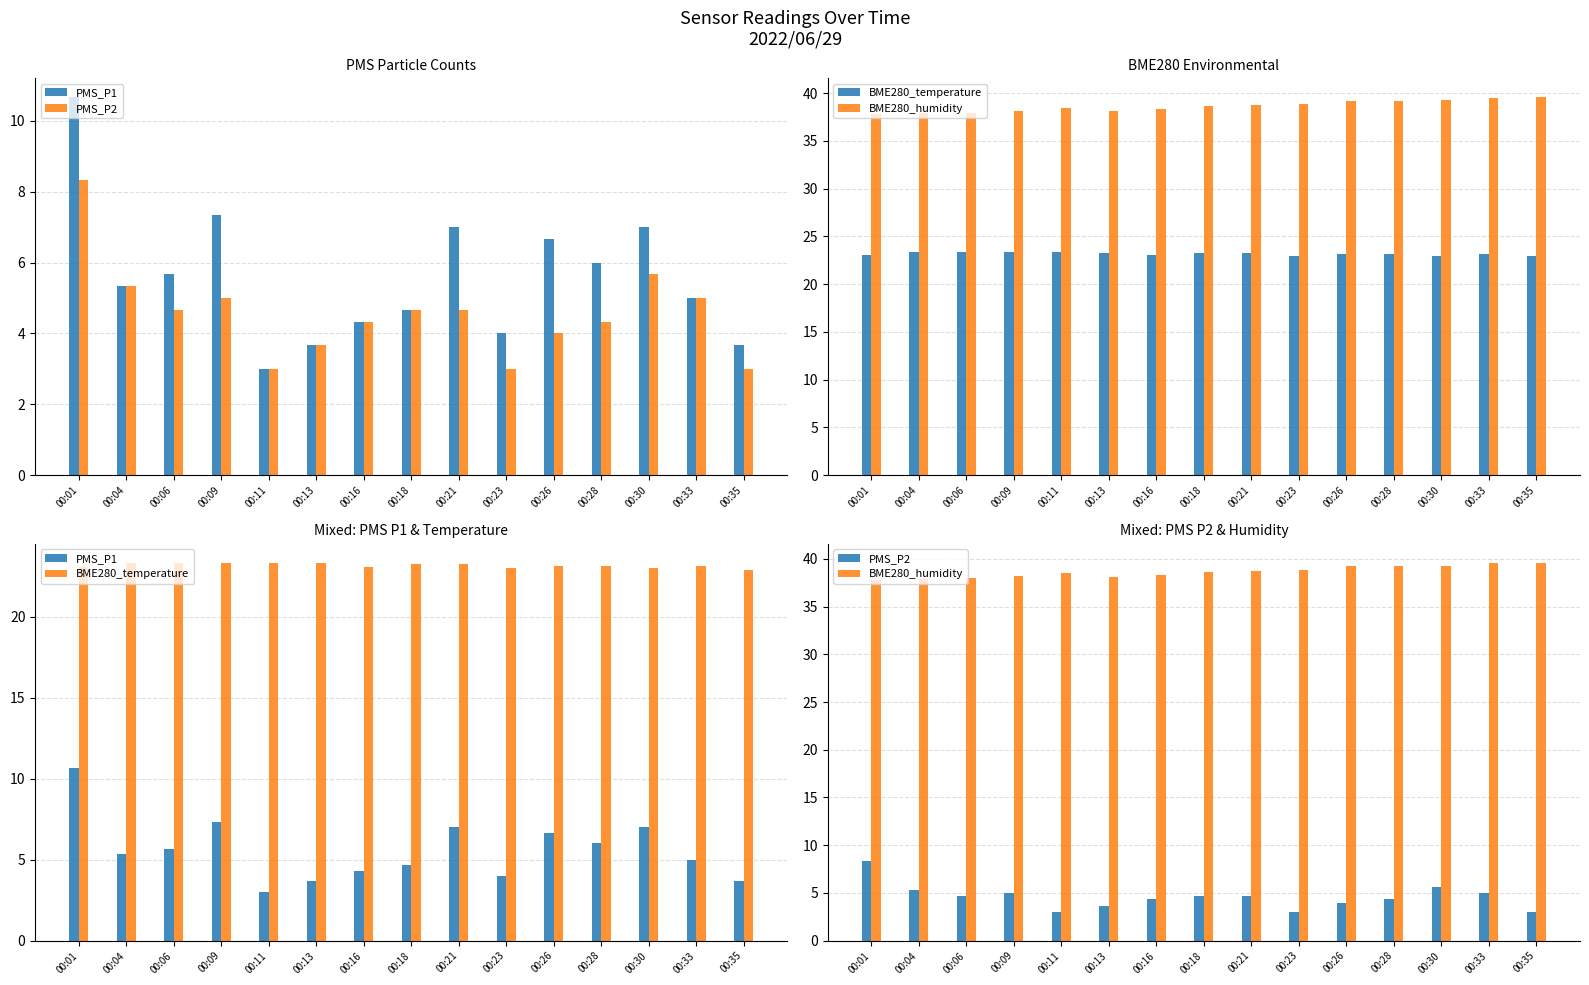

At which category does the chart reach its minimum across all series?

00:11